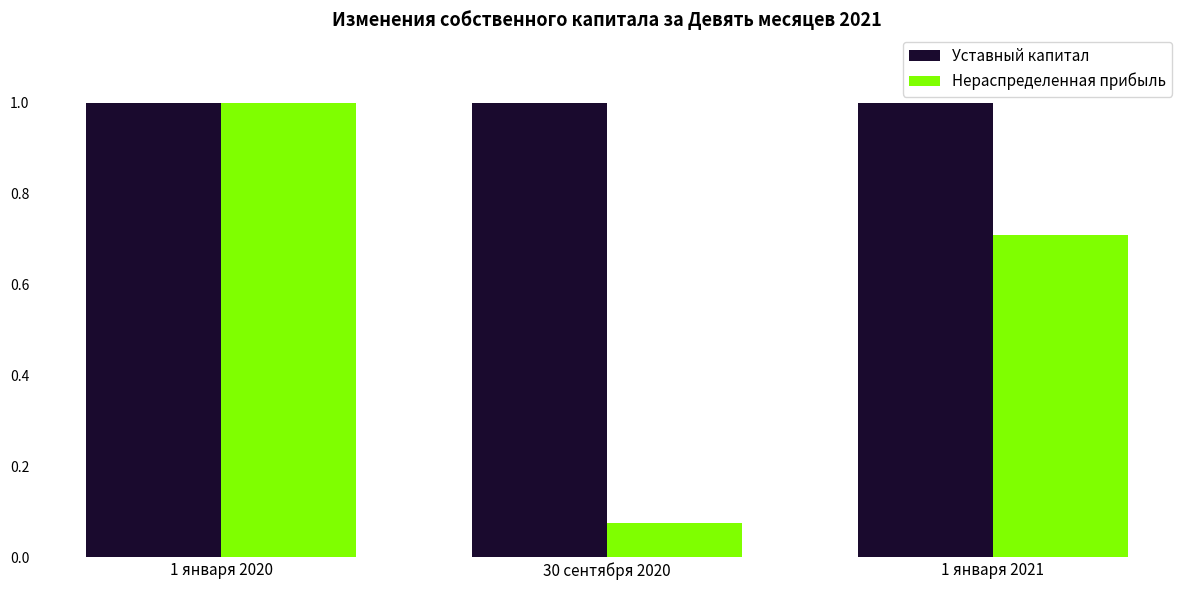

At which category does the chart reach its minimum across all series?

30 сентября 2020